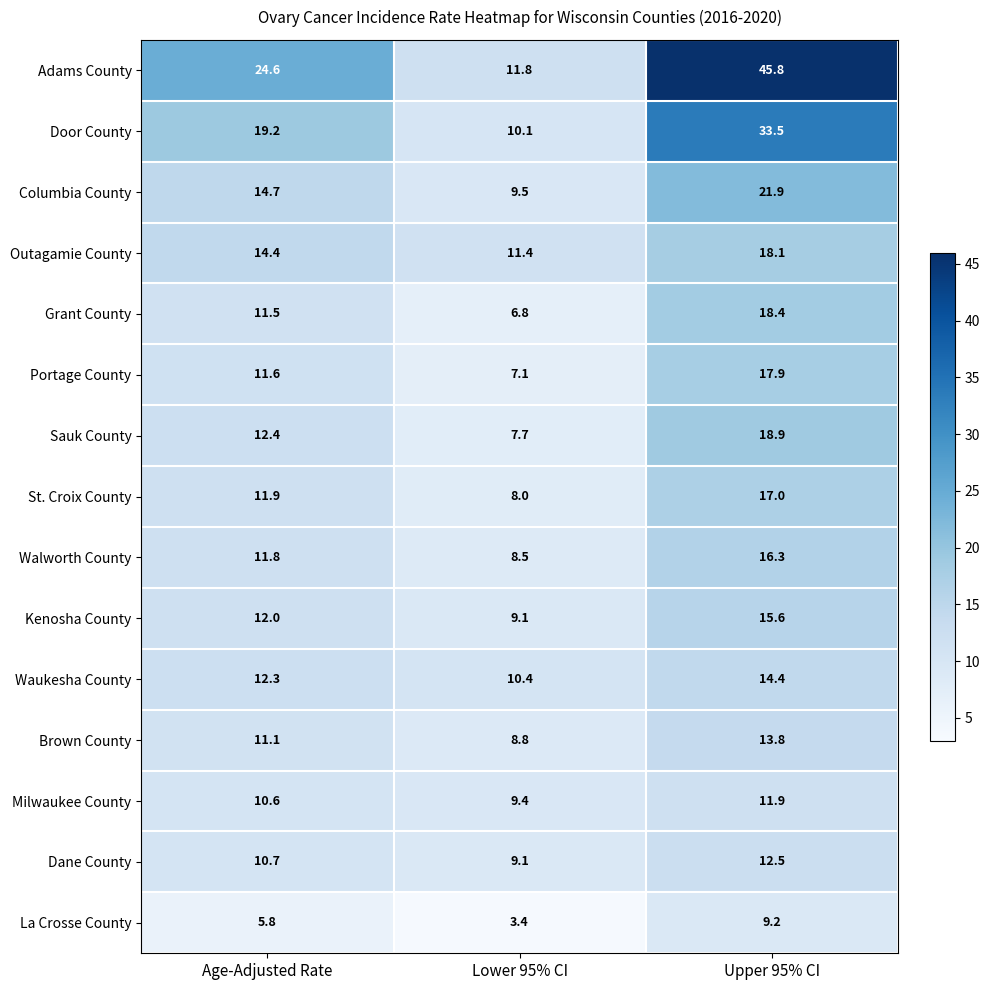

Read the Walworth County value at Age-Adjusted Rate.

11.8